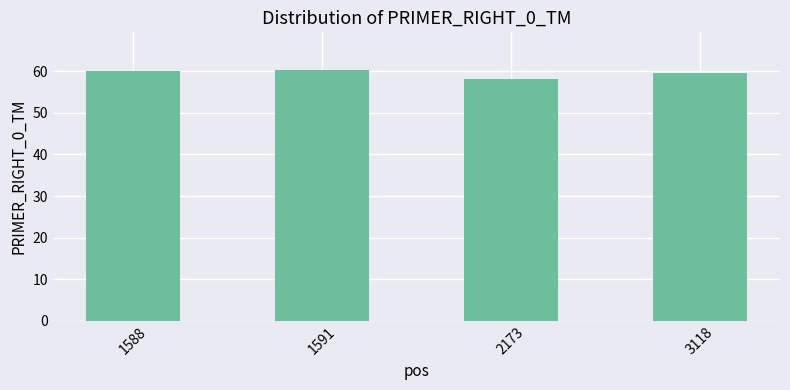

True or false: the data shows 18.6 at 2173.

False